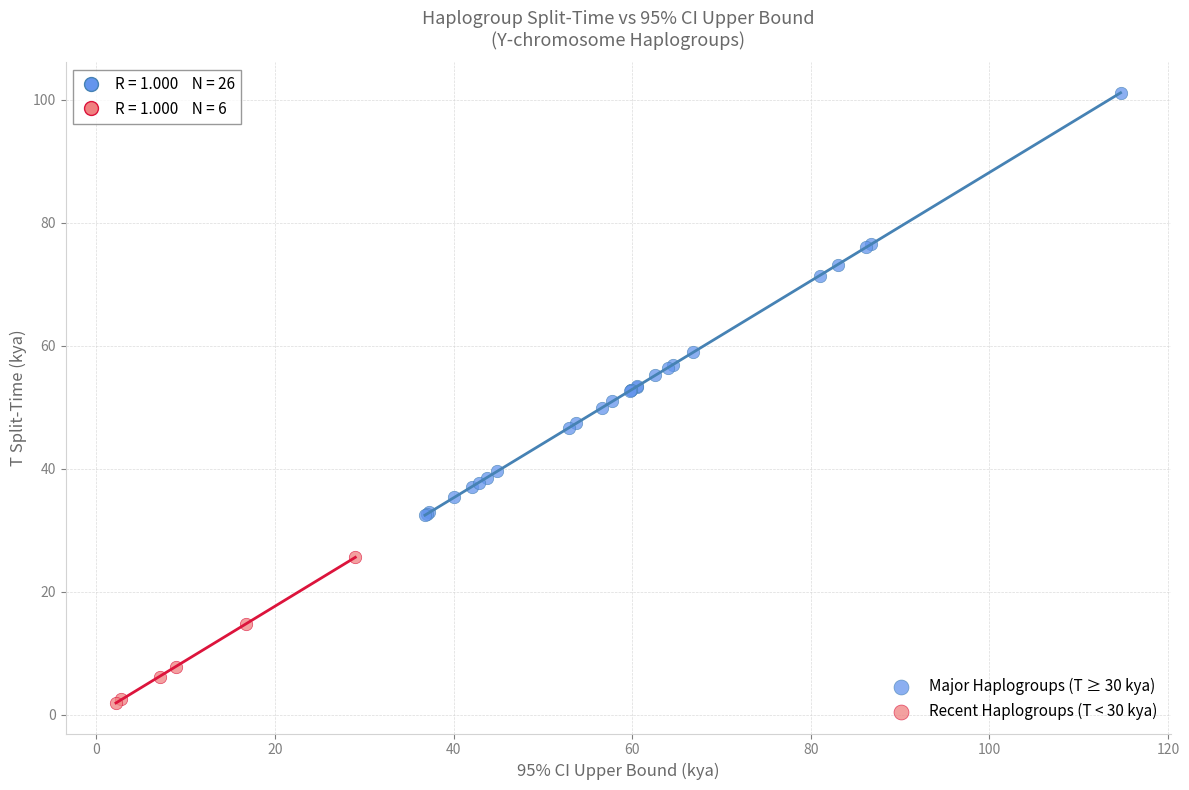

Which series contains the highest Y value?

Major Haplogroups (T ≥ 30 kya)